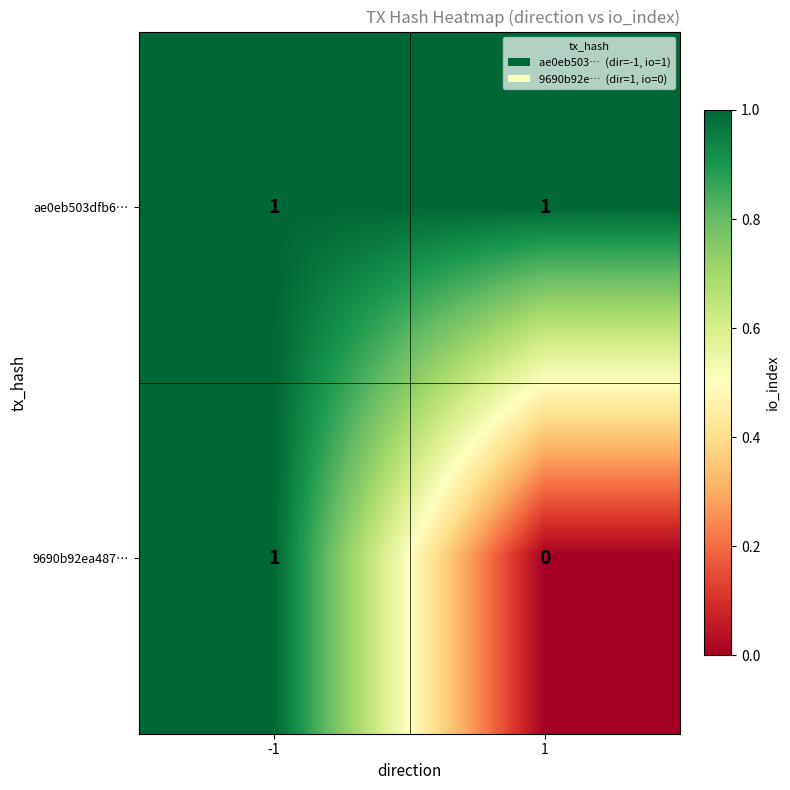

The value of 9690b92ea487… at -1 is 0. True or false?

False